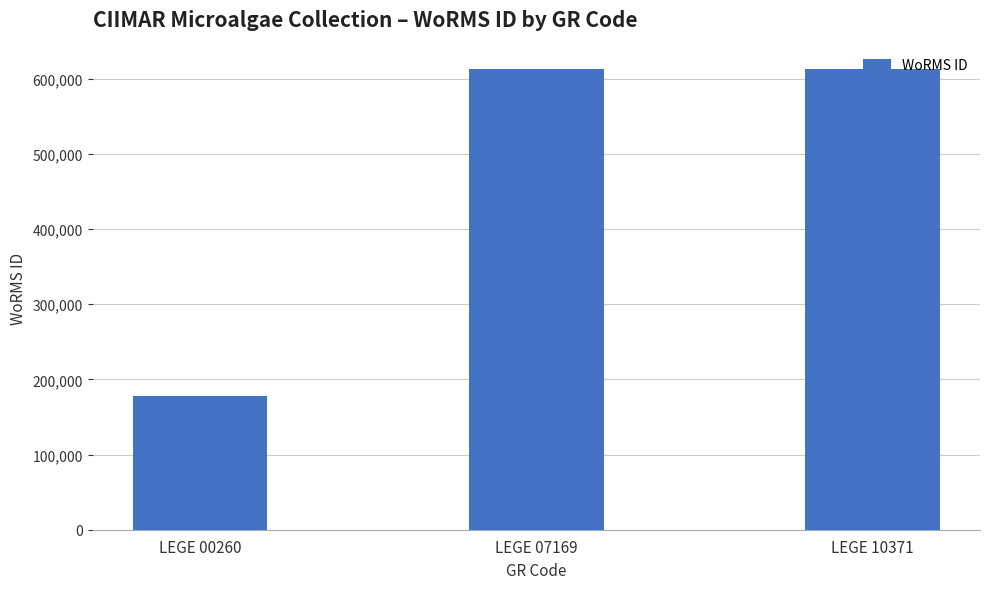

How many bars are there in total?

3